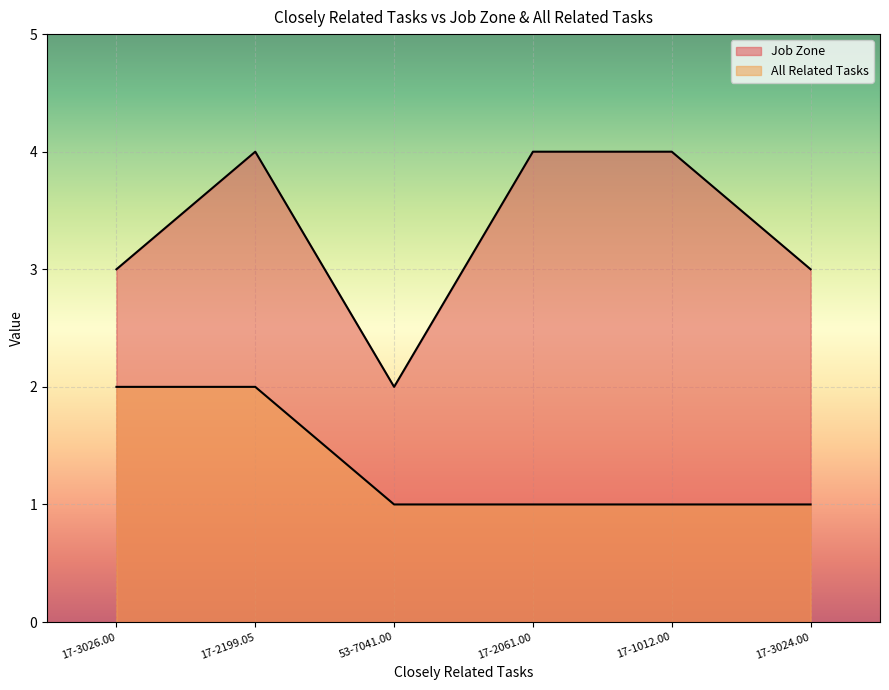

Which series has the widest spread of values?

Job Zone